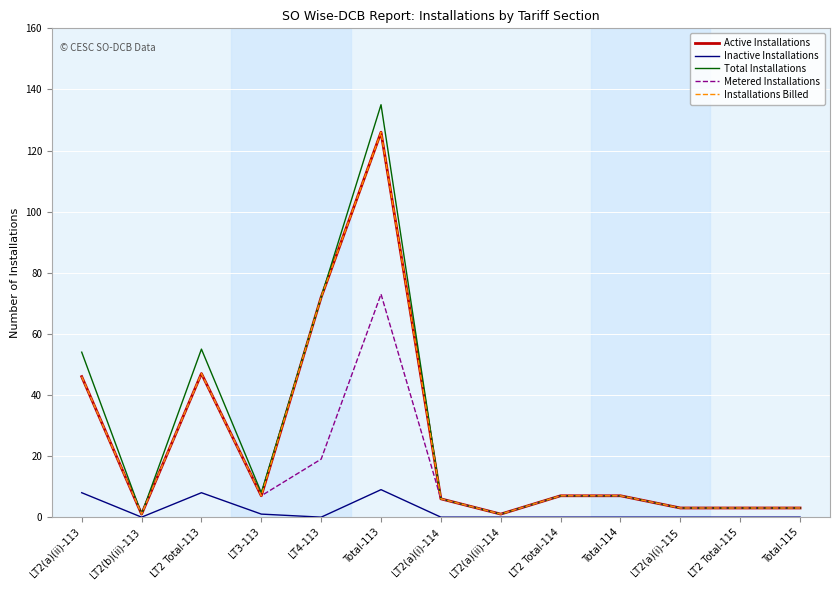

At which label does Total Installations reach its peak?

Total-113